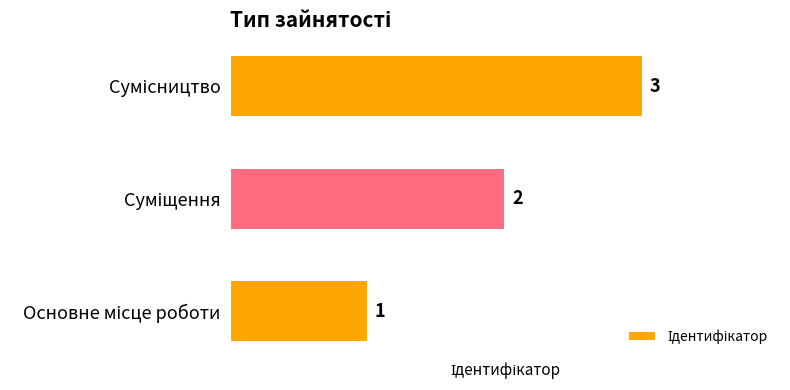

Count the values in the range 1 to 3.

3